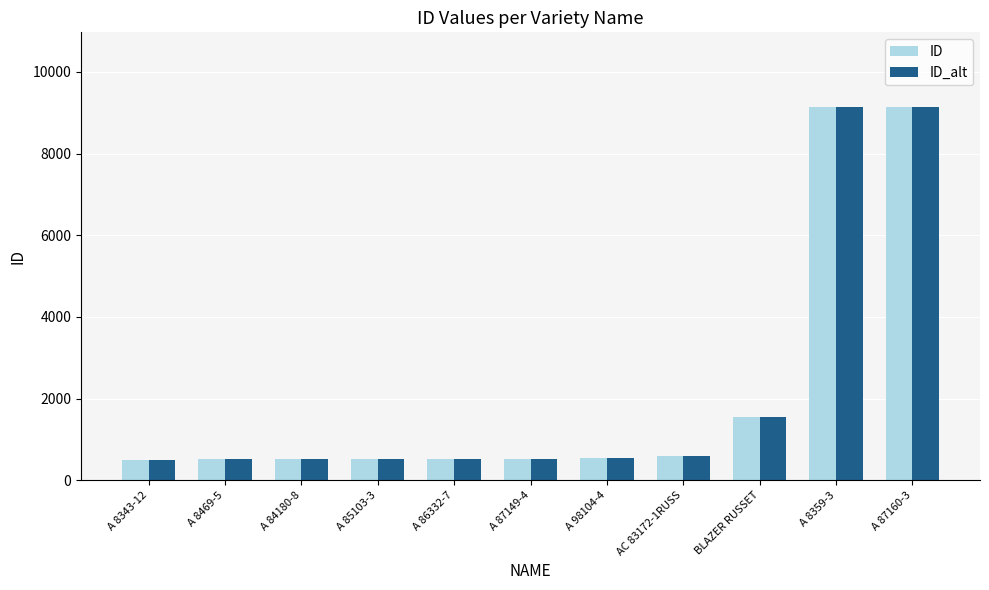

What is the minimum value shown in the chart?

490